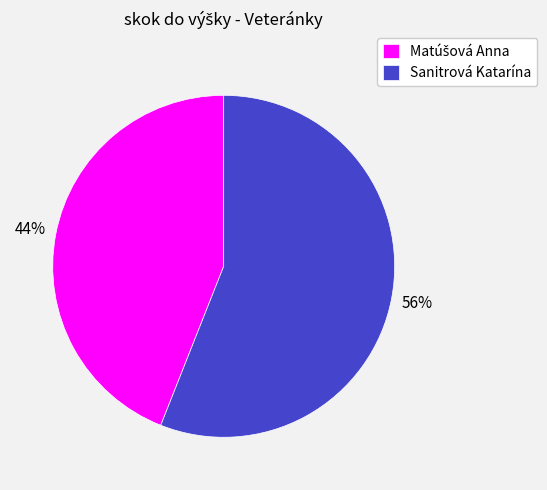

To the nearest percent, what portion does Sanitrová Katarína represent?

56%